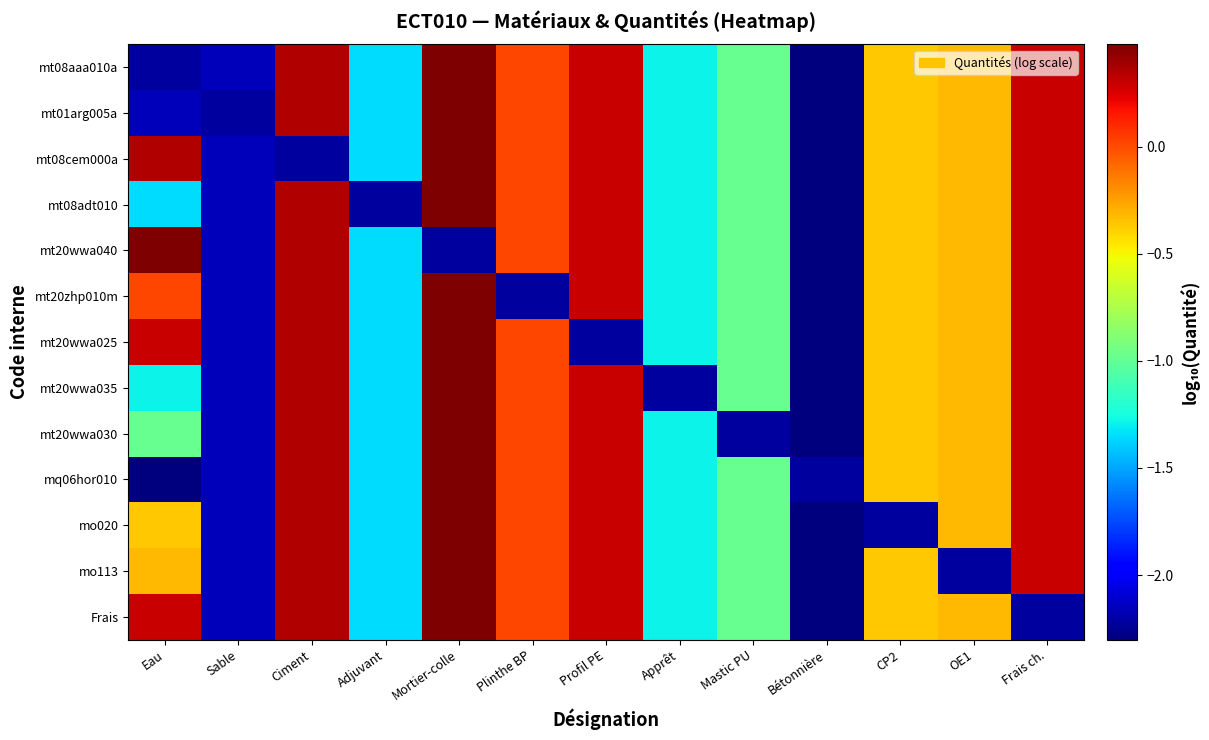

Between Mortier-colle and Mastic PU, which series saw the biggest shift?

mt20wwa030